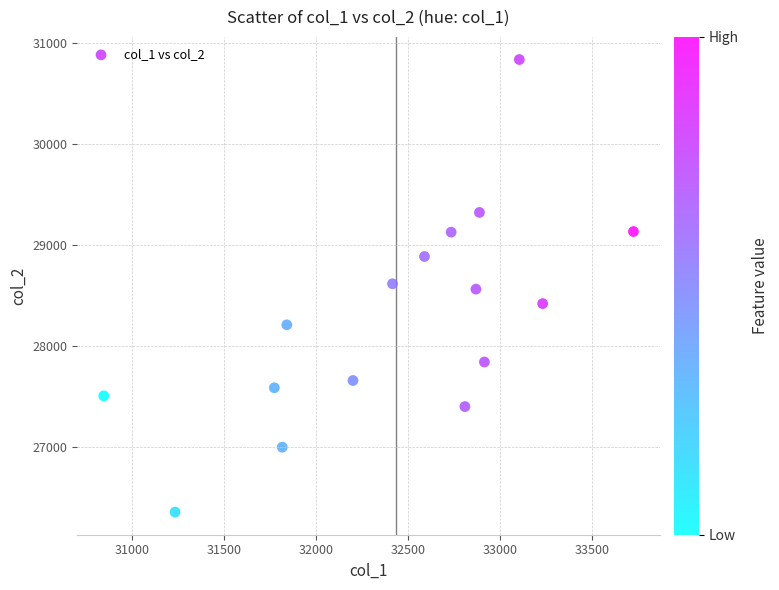

What is the range of X values (max minus min)?

2882